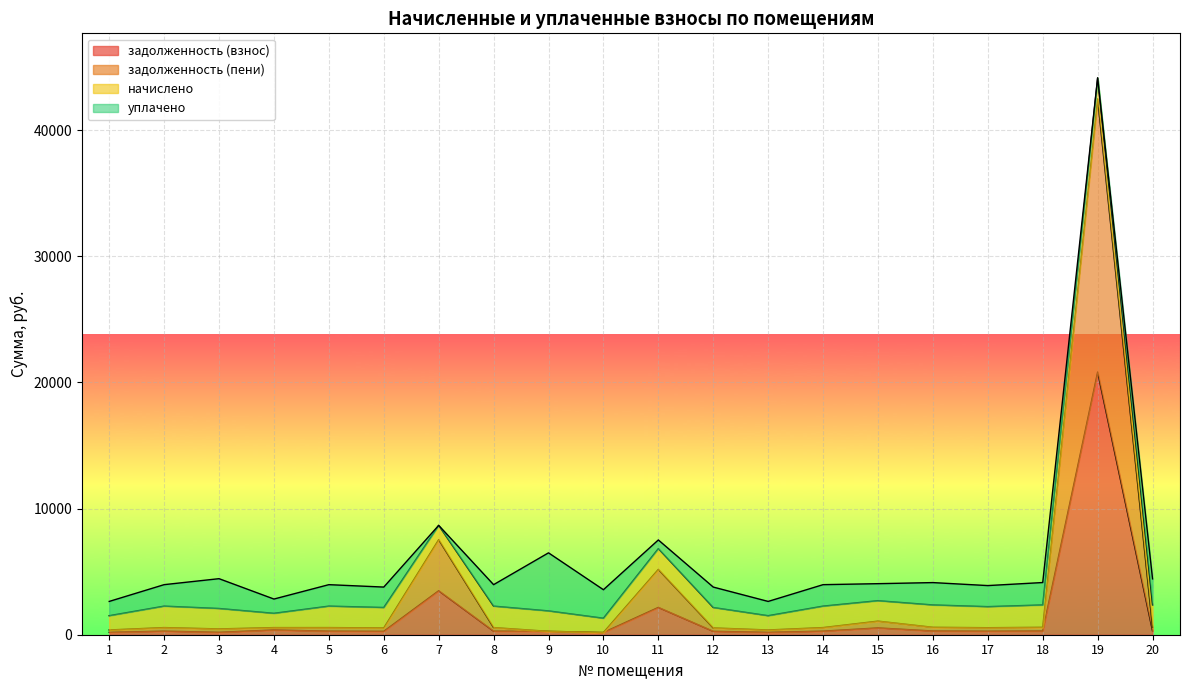

At which category is the sum across all series the highest?

19